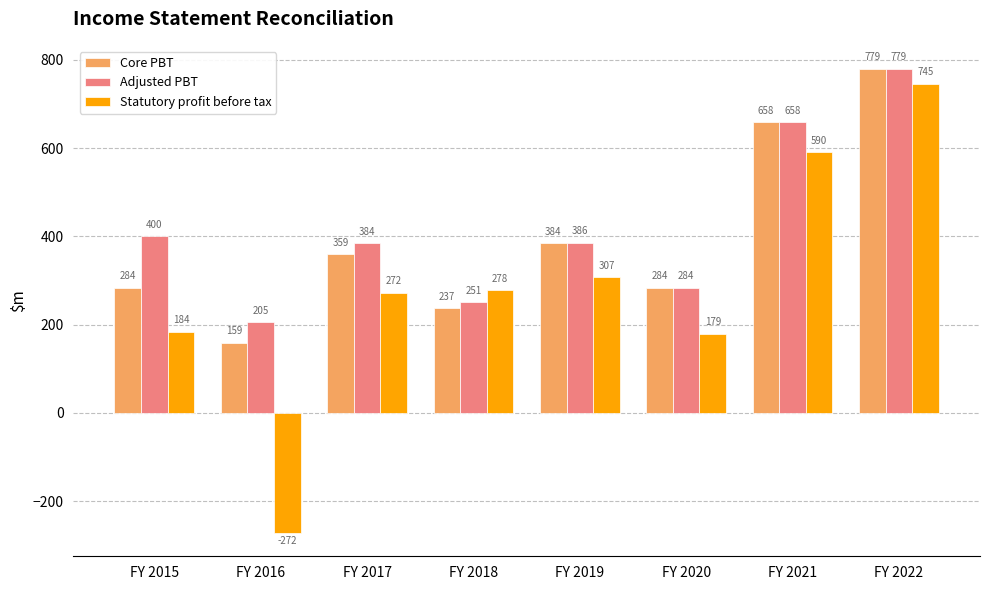

What is the average value of the Core PBT series?

393